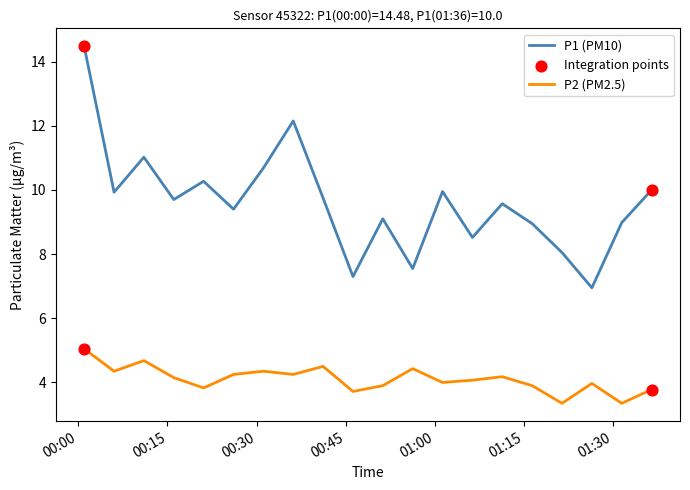

What is the difference between the maximum and minimum values in the P1 (PM10) series?

7.5